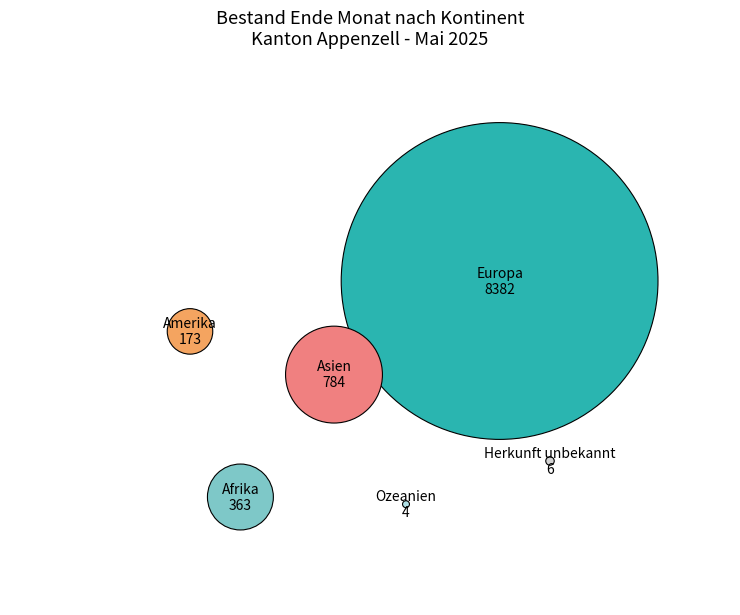

To the nearest percent, what is the difference between the largest and smallest slice percentages?

86%